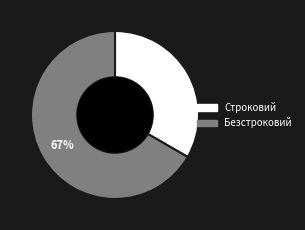

Does Строковий represent more than half of the total?

No